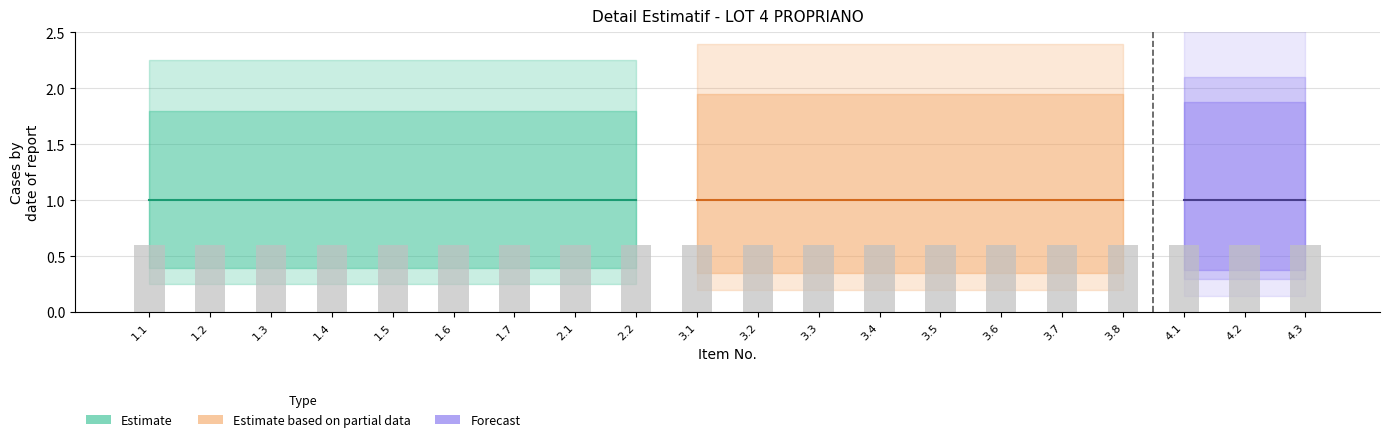

Which category has the highest value in the Estimate_upper series?

1.1